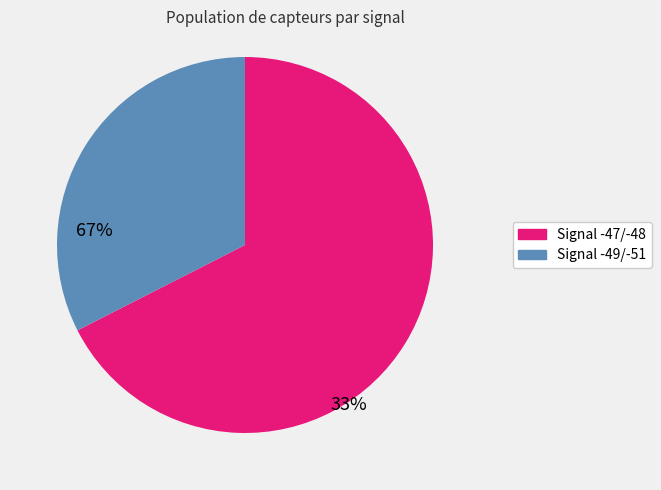

Count the number of slices in the pie.

2